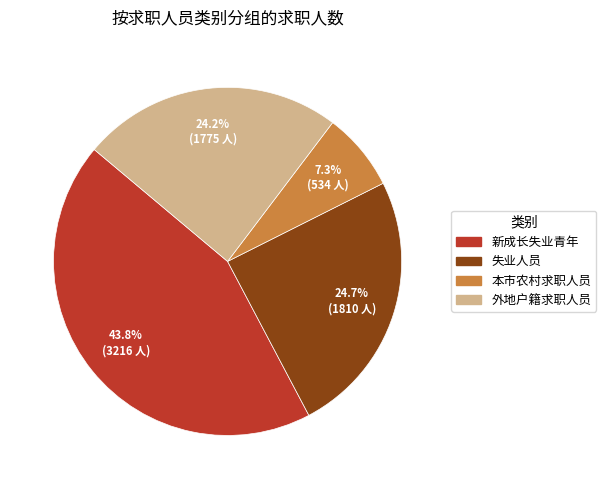

What percentage is NOT represented by 本市农村求职人员?

92.7%